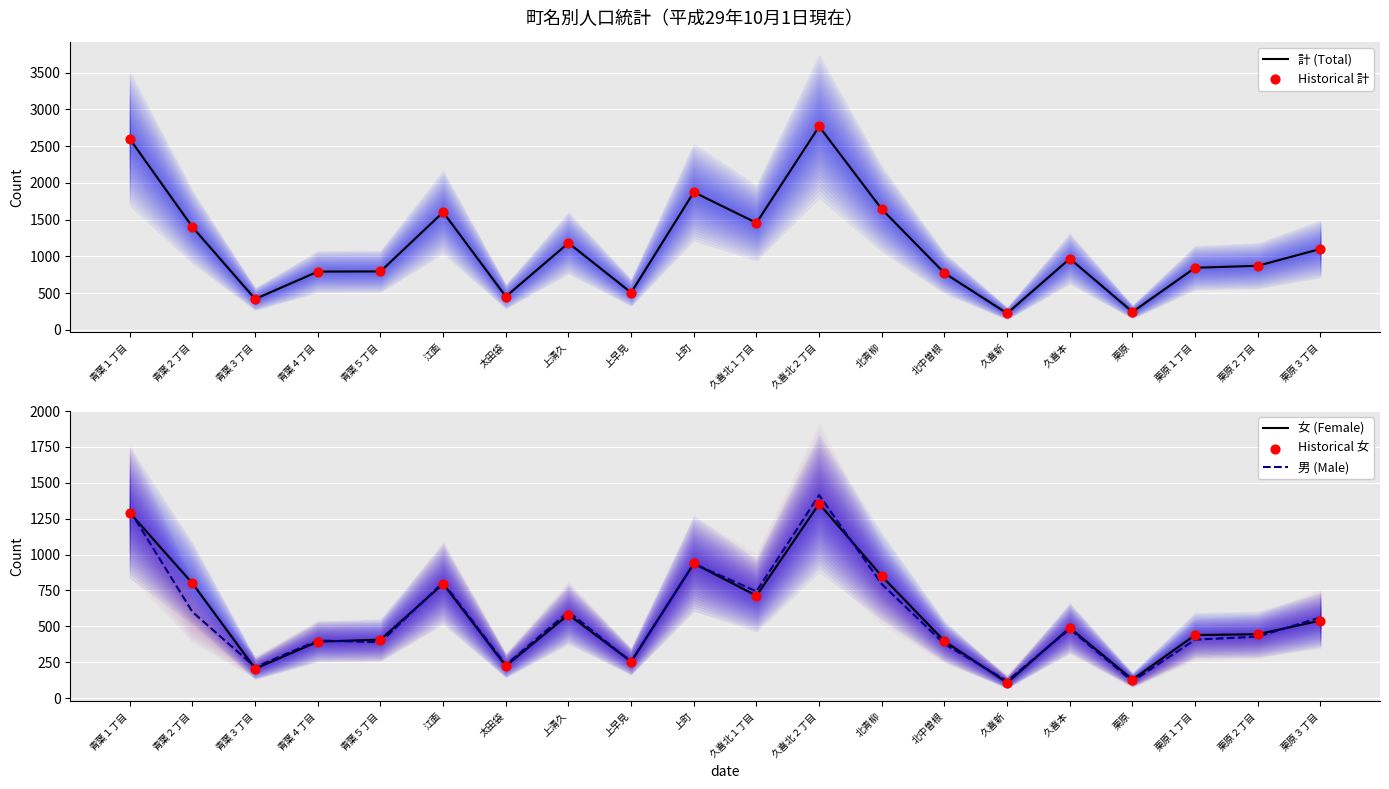

Which series reaches the minimum Y coordinate?

女 (Female)